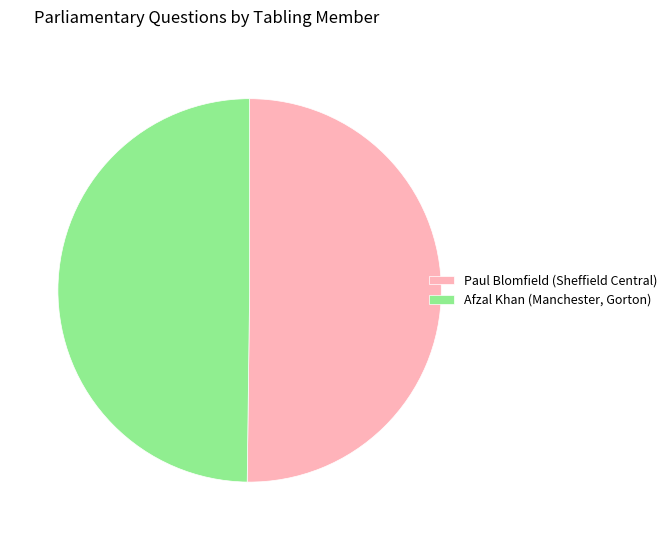

Is it true that Afzal Khan (Manchester, Gorton) is 50% of the pie?

True